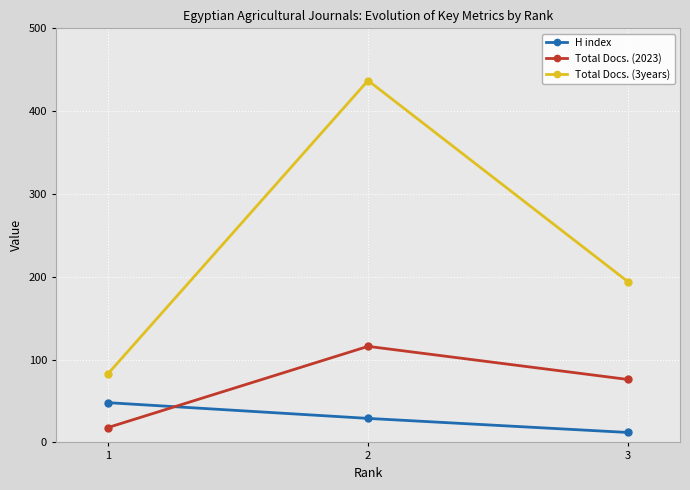

Does the chart have visible grid lines?

Yes